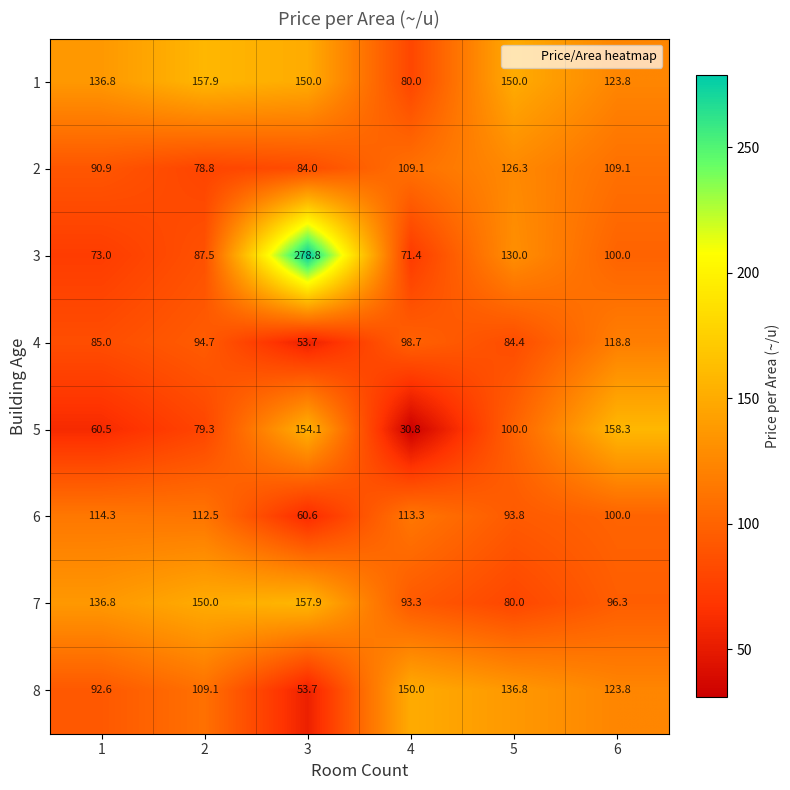

True or false: 2 has a value of 129.7 at 2.

False